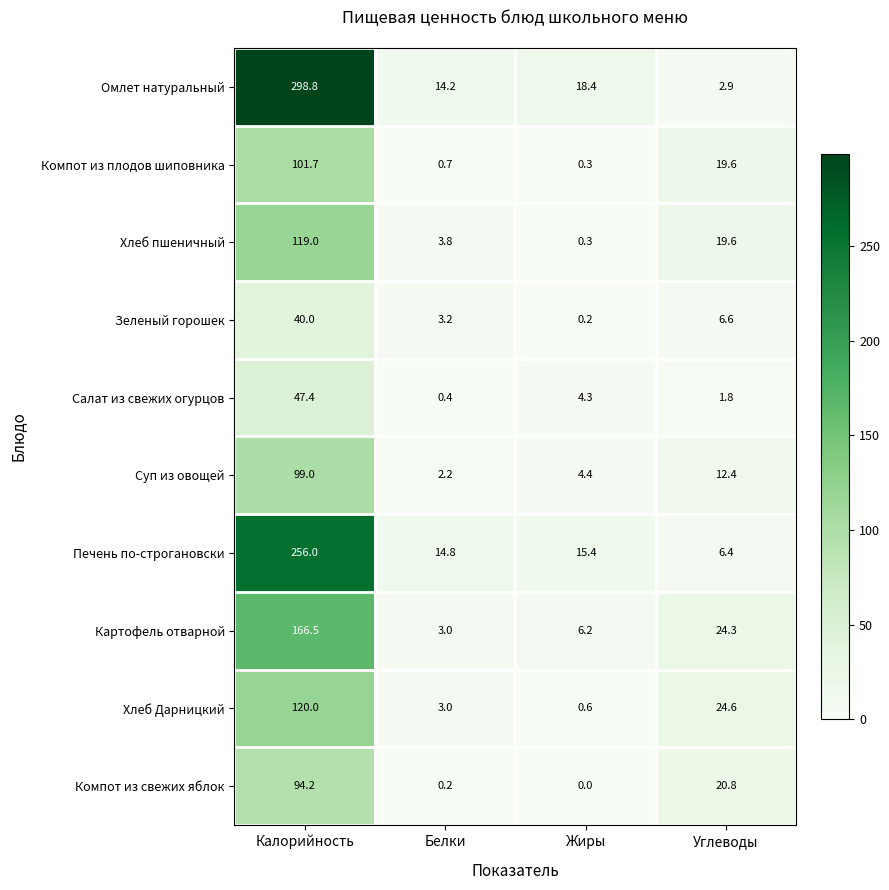

What is the total value across all series at Калорийность?

1342.6